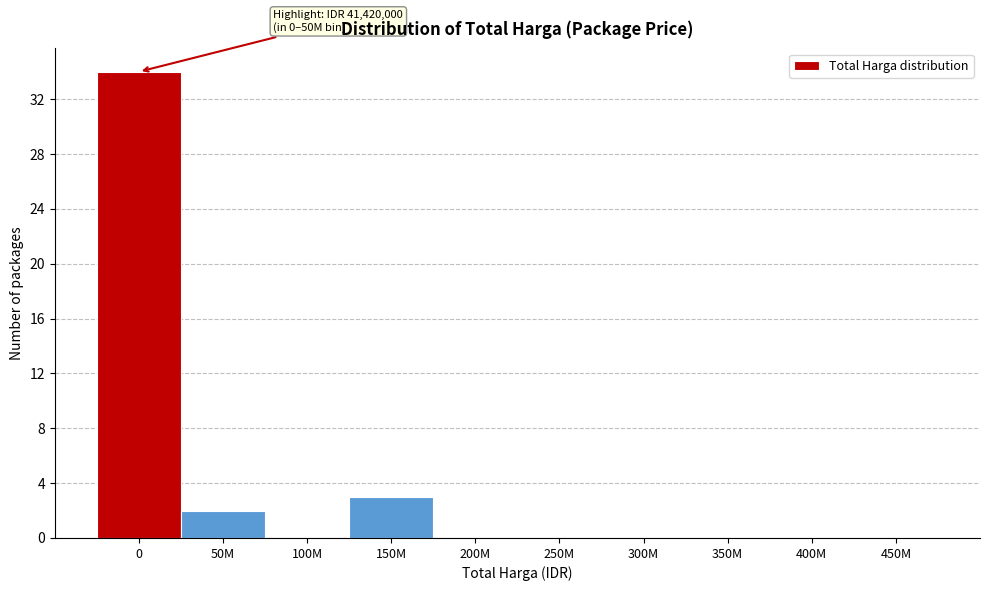

Reading left to right, list all the values displayed in this chart.

0=34	50M=2	100M=0	150M=3	200M=0	250M=0	300M=0	350M=0	400M=0	450M=0